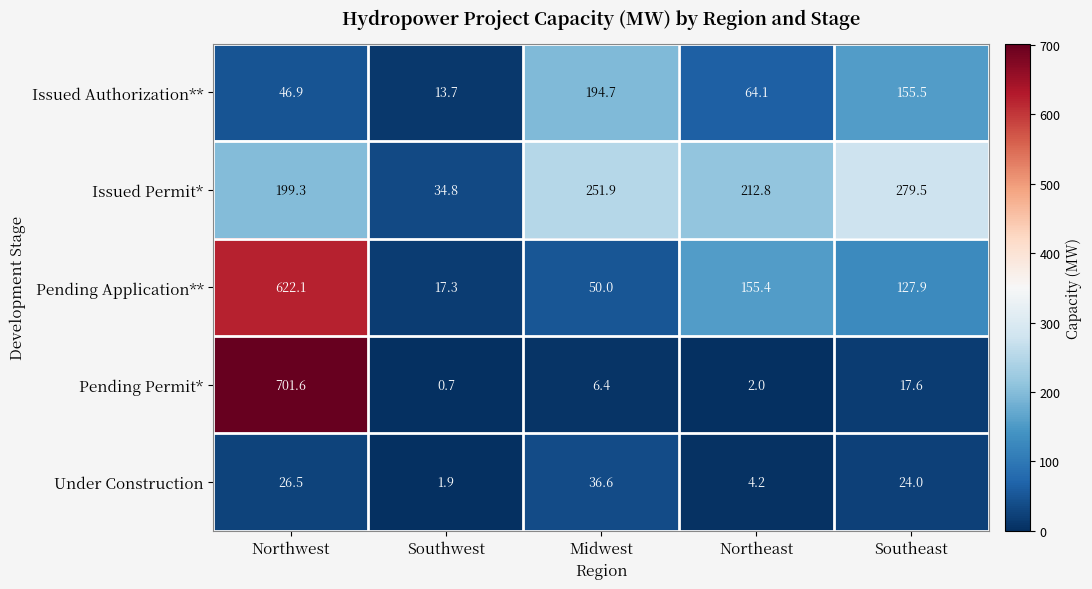

Is it true that Issued Permit* equals 251.9 at Midwest?

True